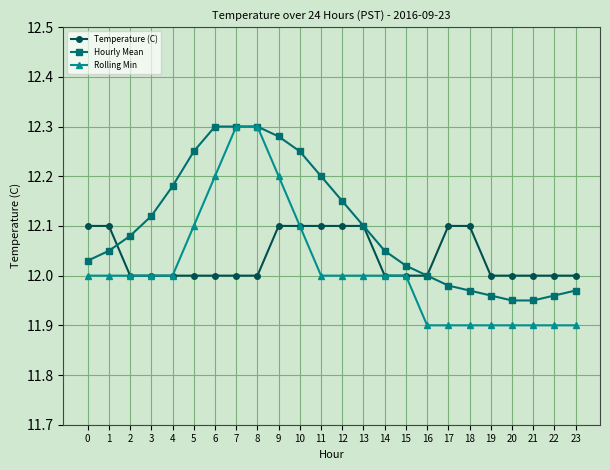

Which series has the largest range (max minus min)?

Rolling Min